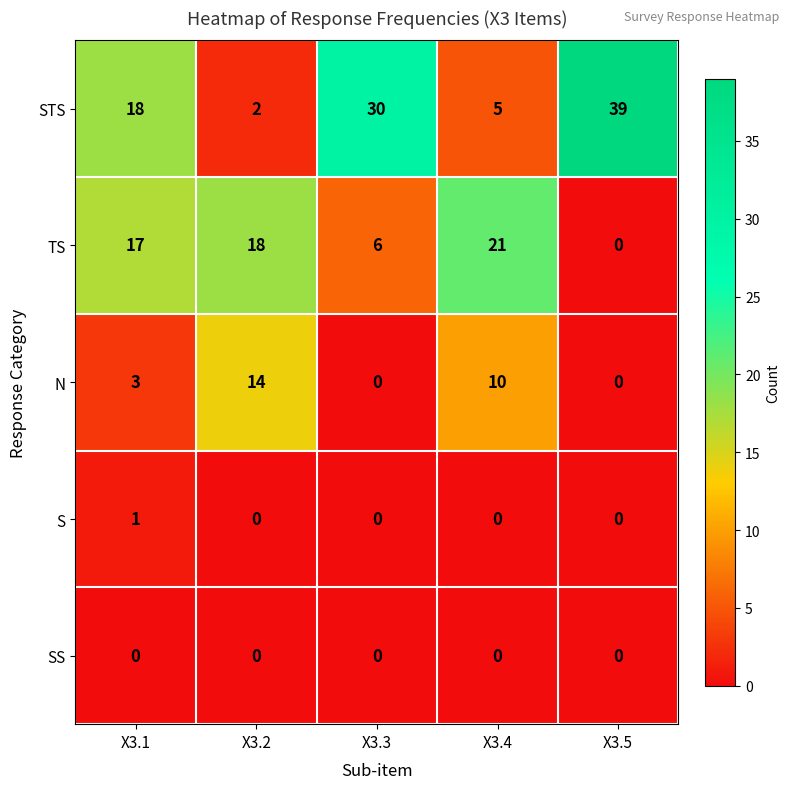

How many values in the S series exceed 0?

1